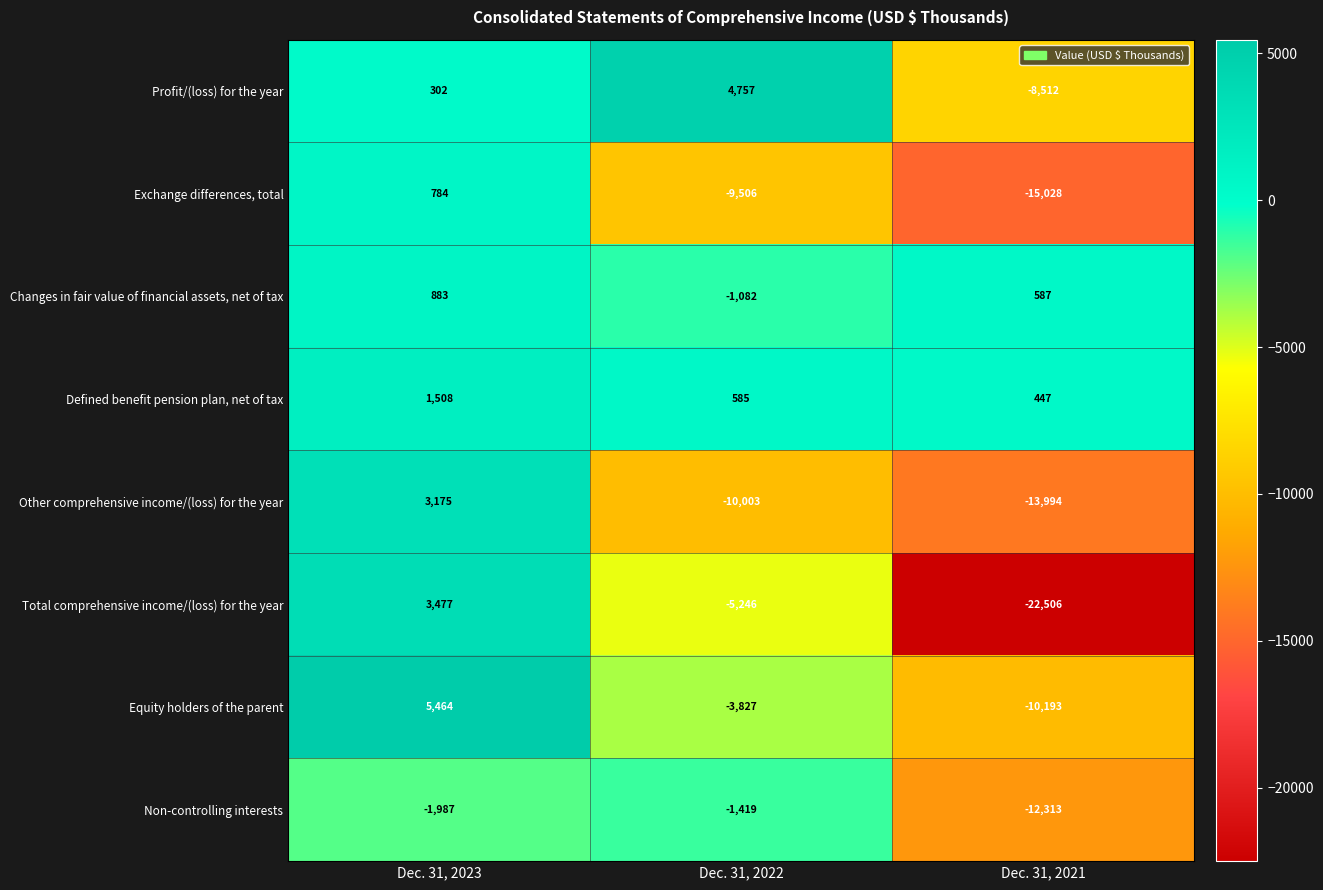

What is the maximum value shown in the chart?

5464